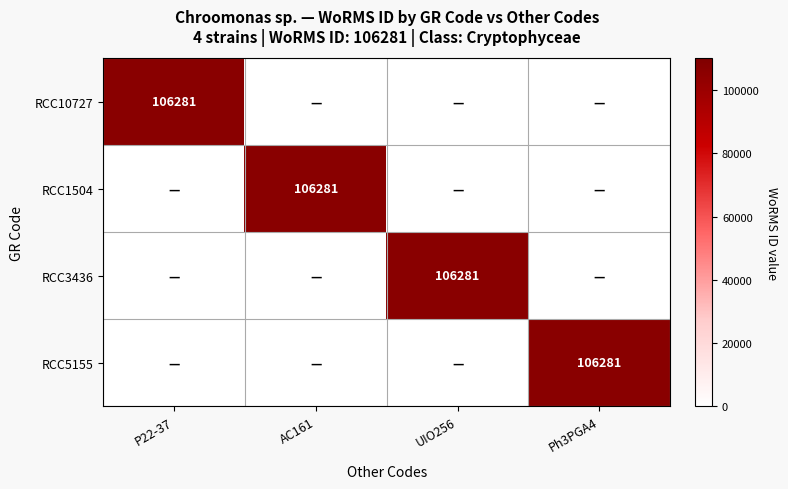

True or false: RCC5155 has a value of 106281 at Ph3PGA4.

True